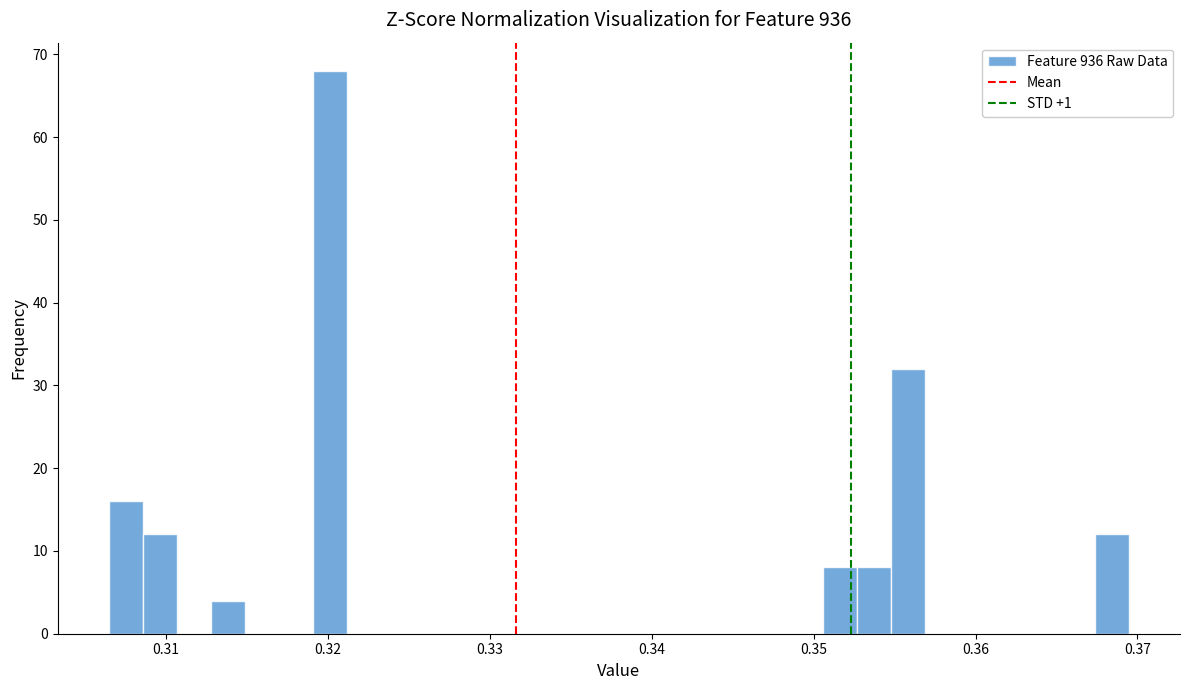

Around what value on the x-axis is the tallest bar? Give the approximate position of its centre, as read against the axis.

0.320